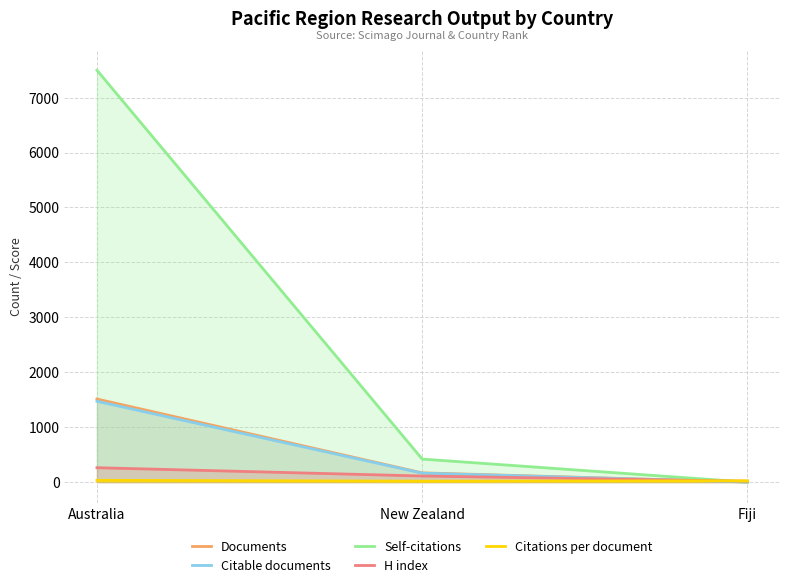

What is the average value of the Citations per document series?

24.4